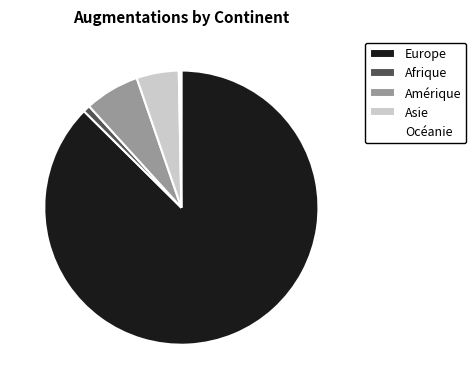

The Afrique slice represents 11% of the pie. True or false?

False